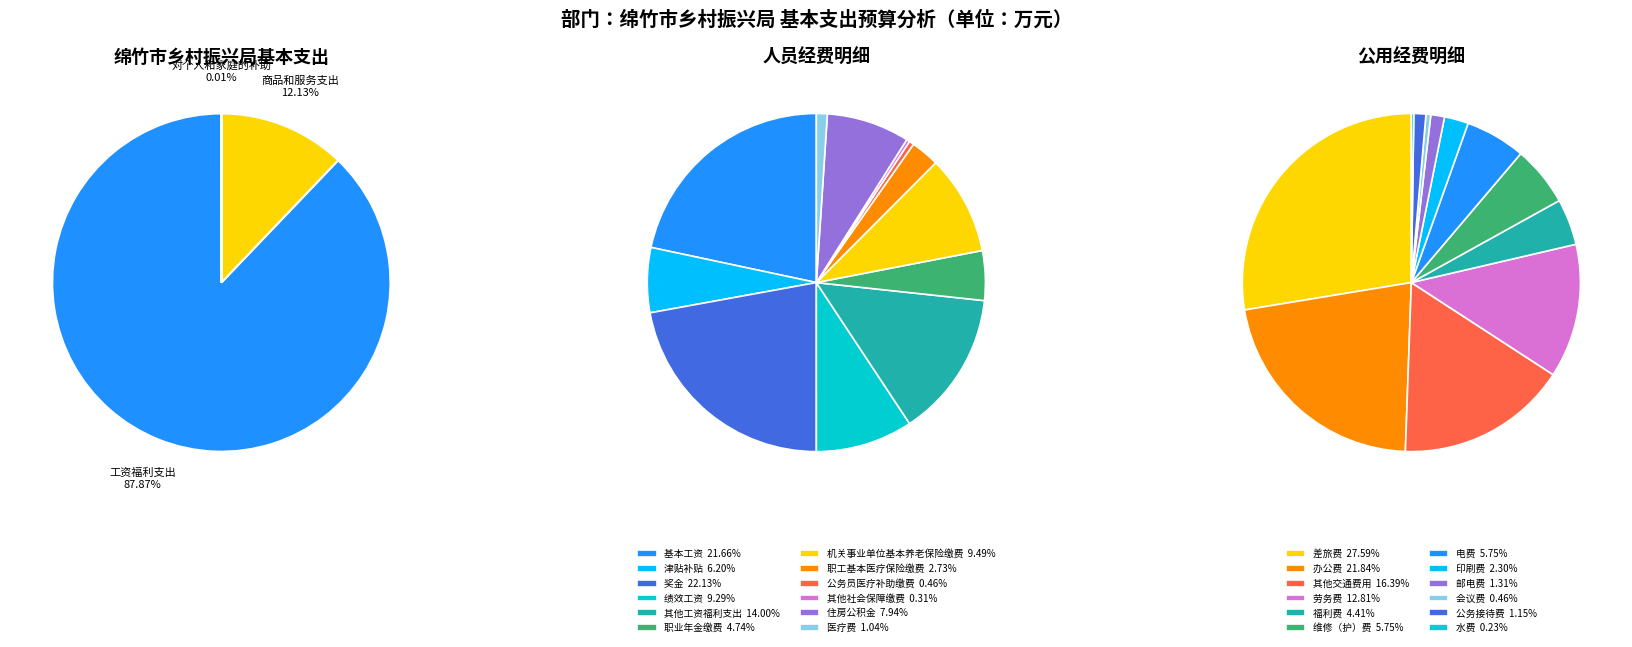

To the nearest percent, what is the difference between the 商品和服务支出 and 工资福利支出 slice percentages?

76%